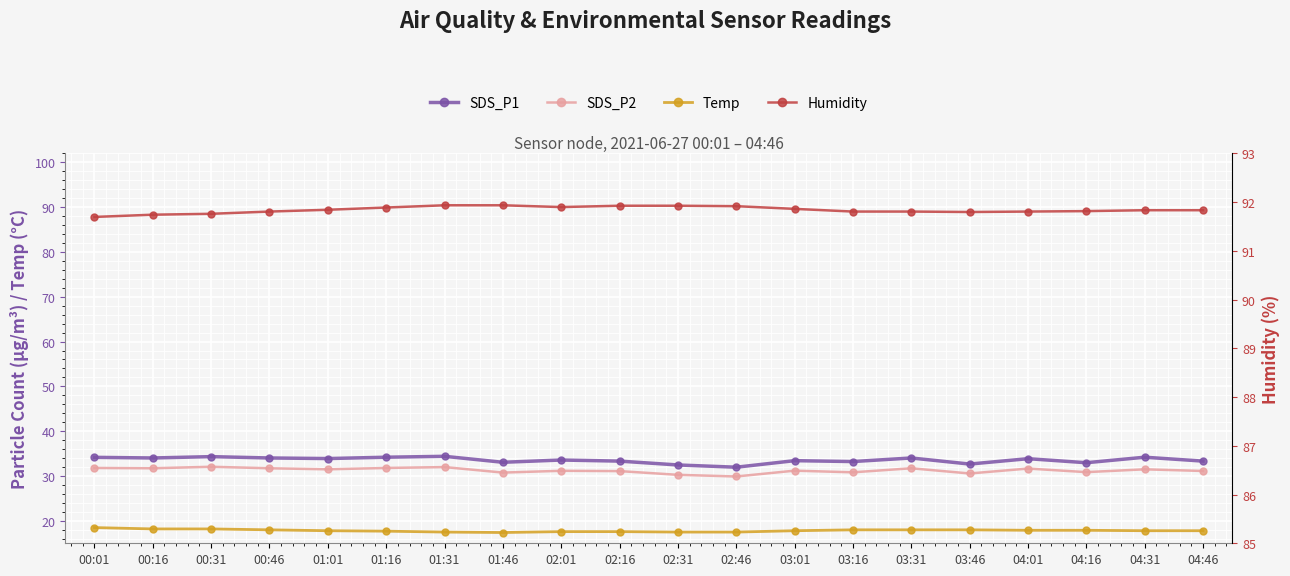

What is the label of the 14th point from the left?

03:16